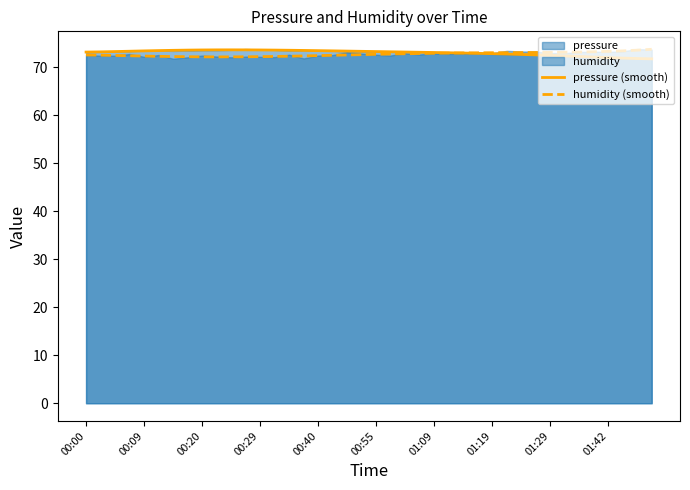

Is it true that humidity (smooth) equals 128.6 at 17?

False